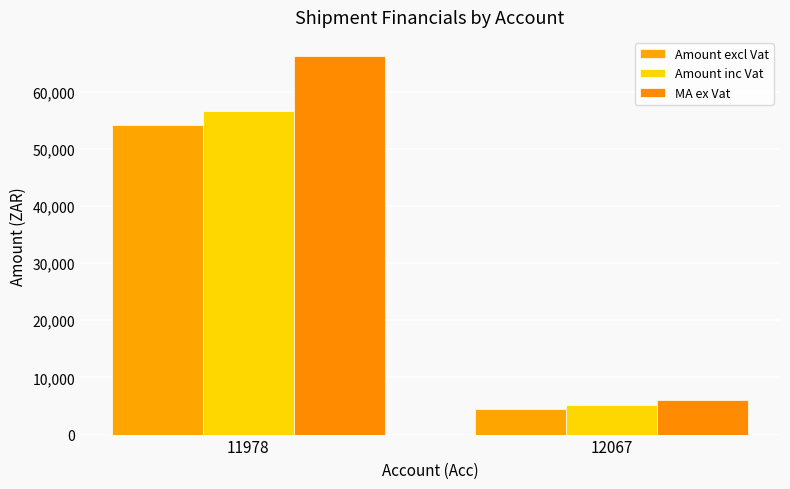

The Amount inc Vat series shows 5237.4 at 12067. True or false?

True